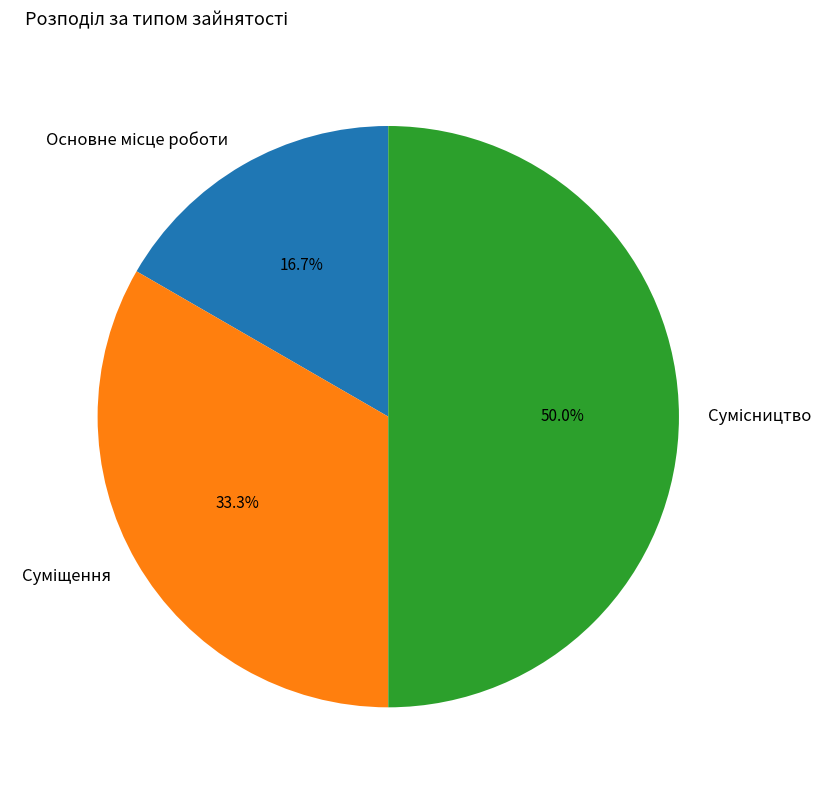

How many segments does this pie chart have?

3